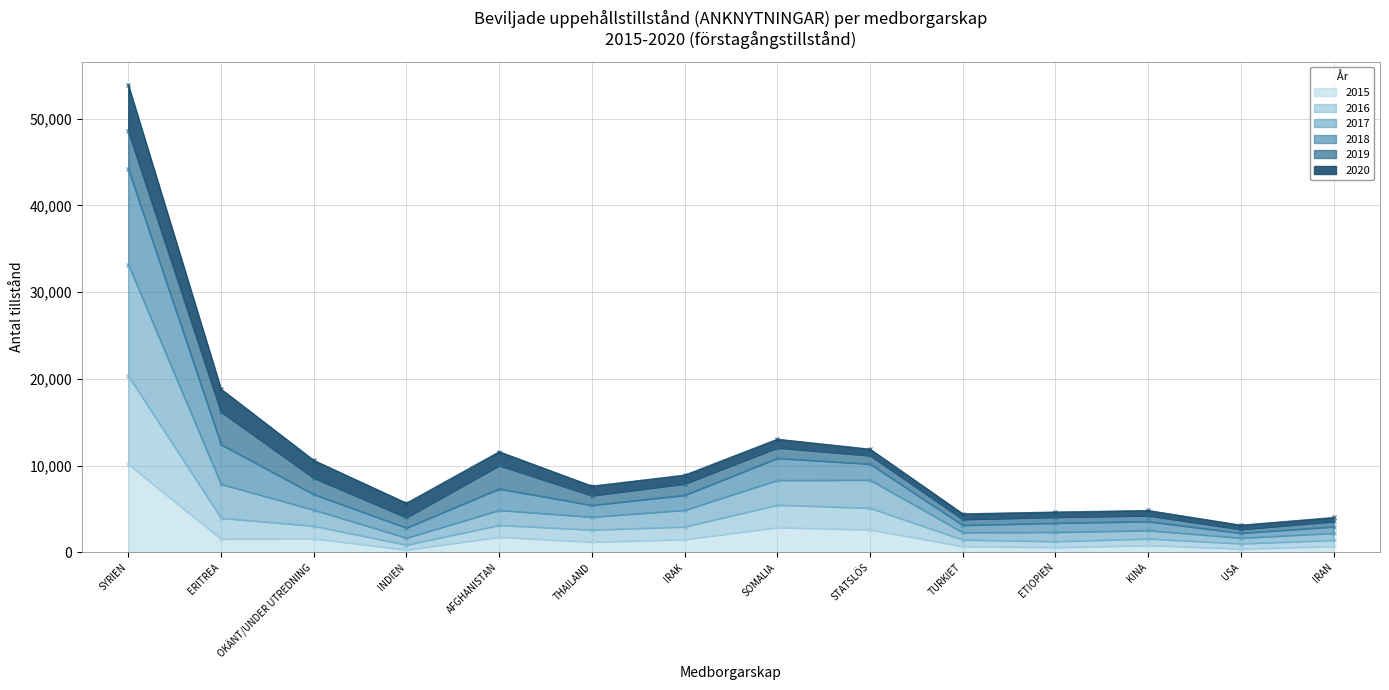

True or false: 2015 and 2017 intersect in this chart.

False